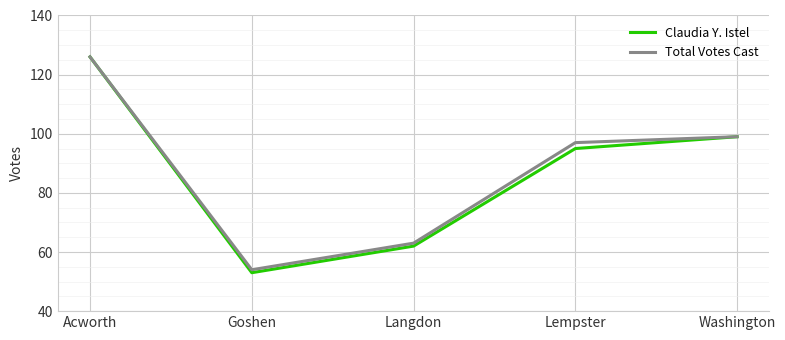

What is the difference between the Claudia Y. Istel values at Lempster and Washington?

4